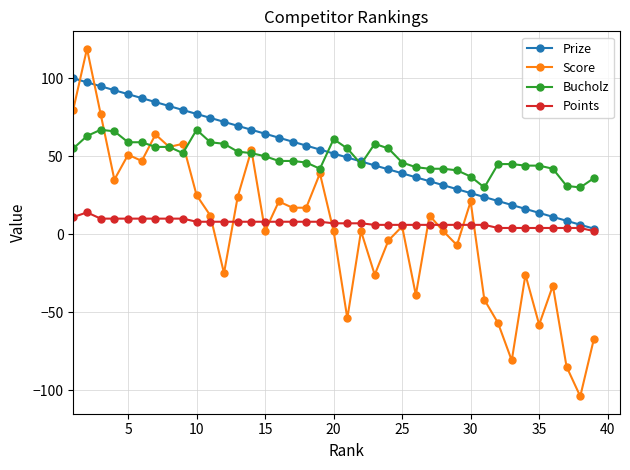

Which series has the largest range (max minus min)?

Score